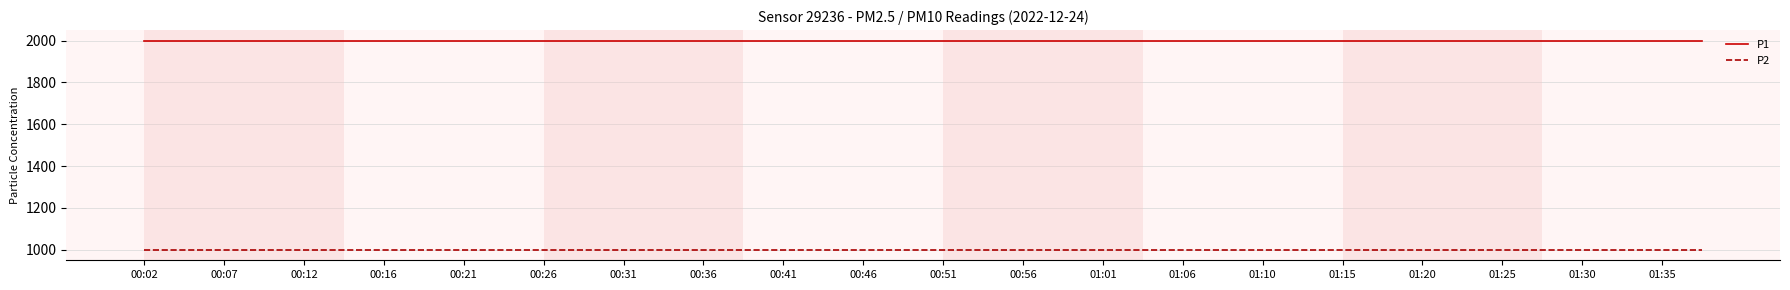

Which series has the largest total across all categories?

P1